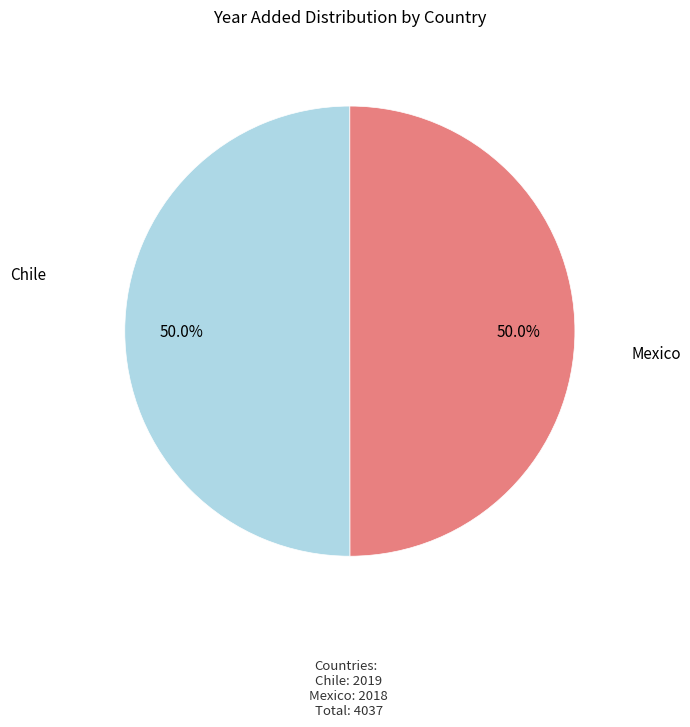

To the nearest percent, what portion does Chile represent?

50%